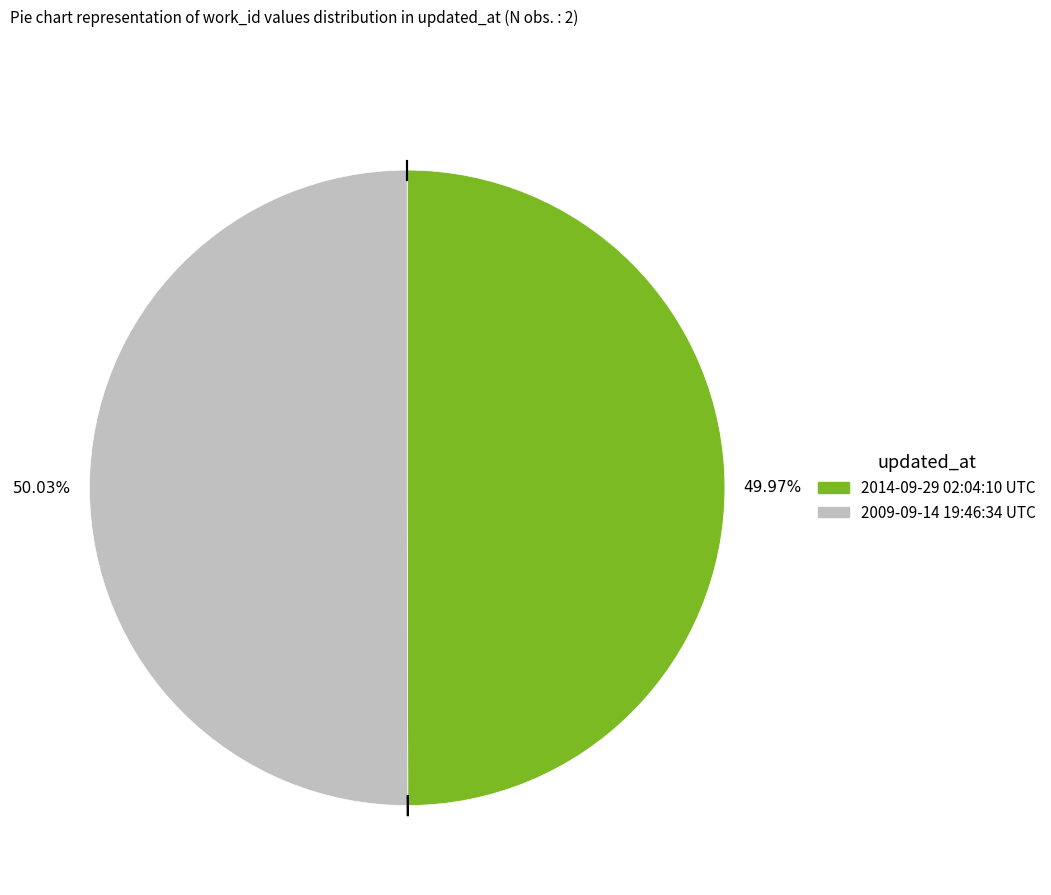

Is it true that 2014-09-29 02:04:10 UTC is 50% of the pie?

True